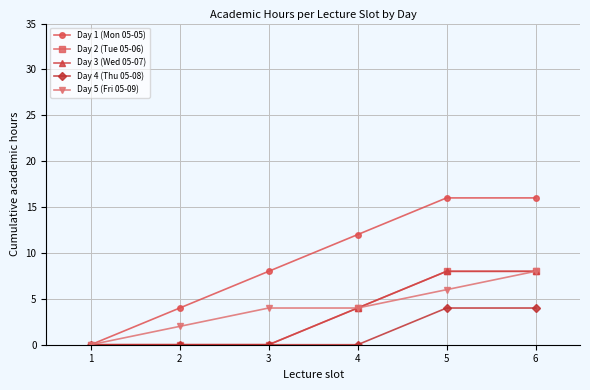

What is the sum of all Day 4 (Thu 05-08) values?

8